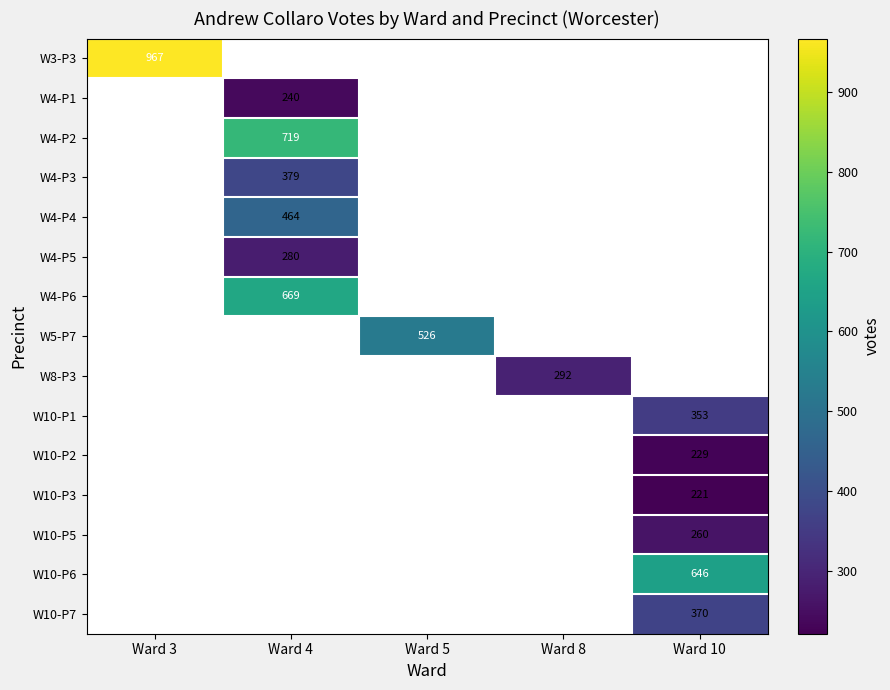

True or false: W10-P5 has a value of 260 at Ward 10.

True